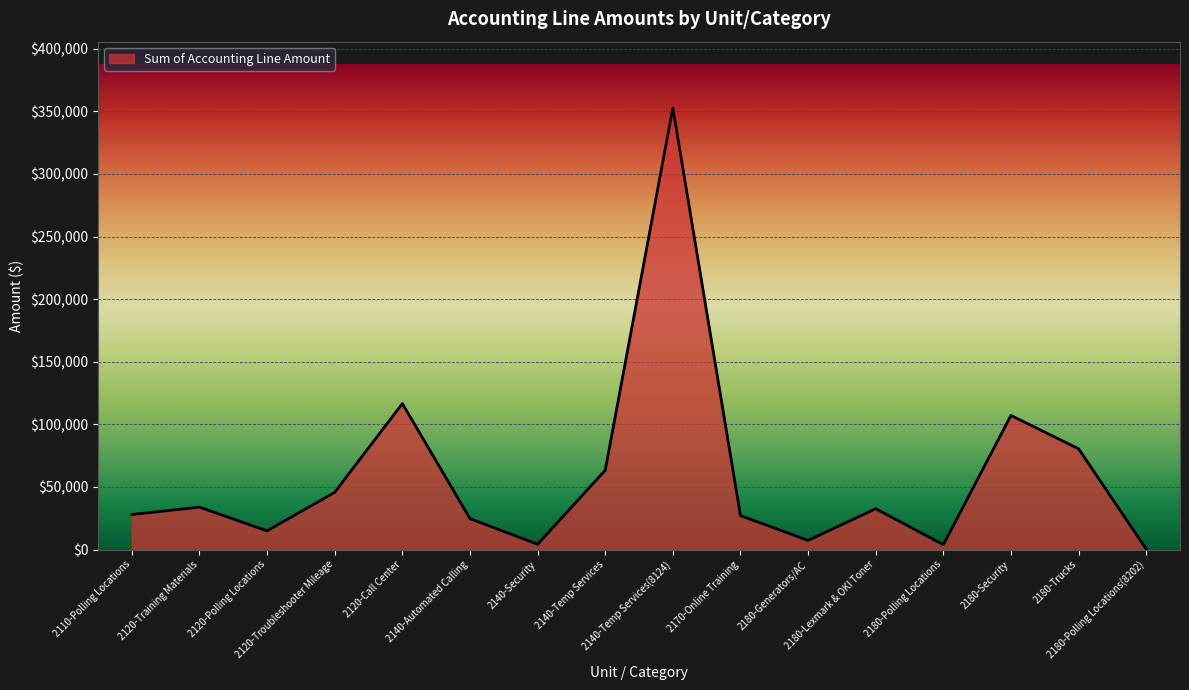

What position from the left is 2140-Temp Services?

8